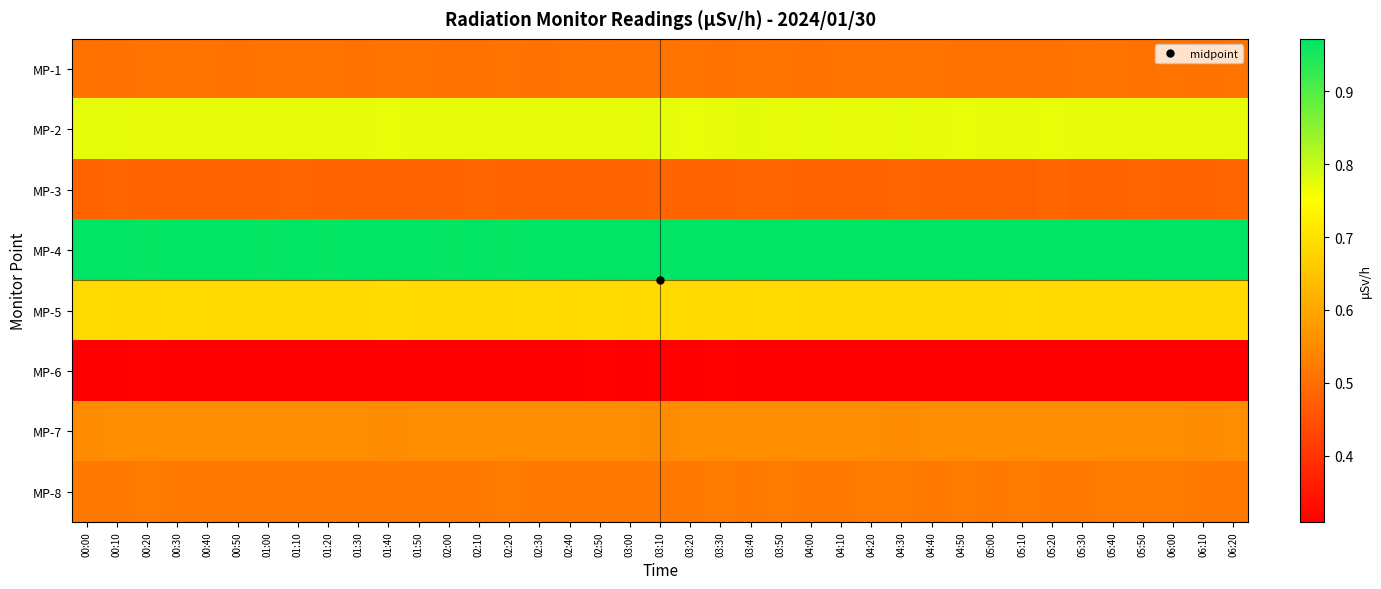

At how many categories does at least one series exceed 0?

39